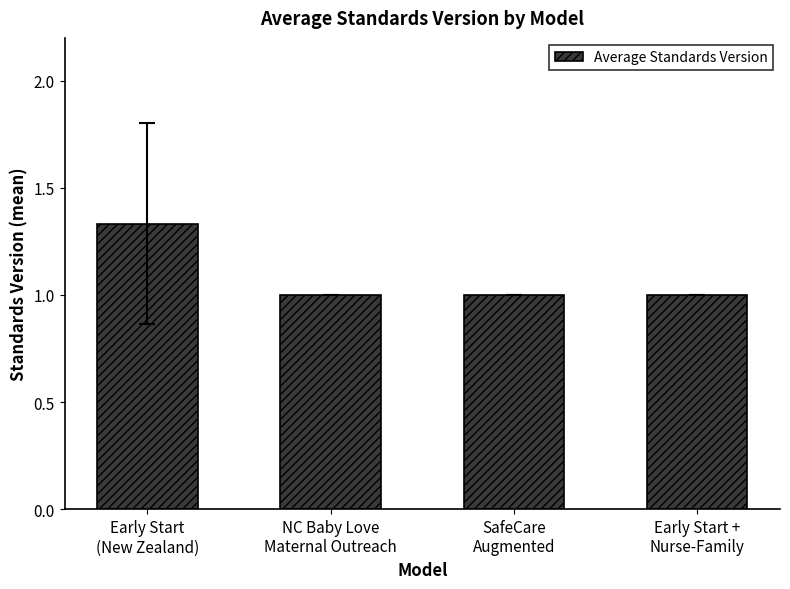

What is the minimum value shown in the chart?

1.0